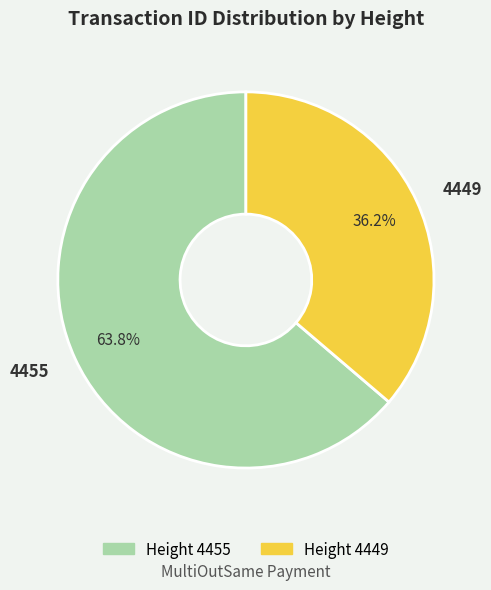

To the nearest percent, what is the difference between the 4455 and 4449 slice percentages?

28%